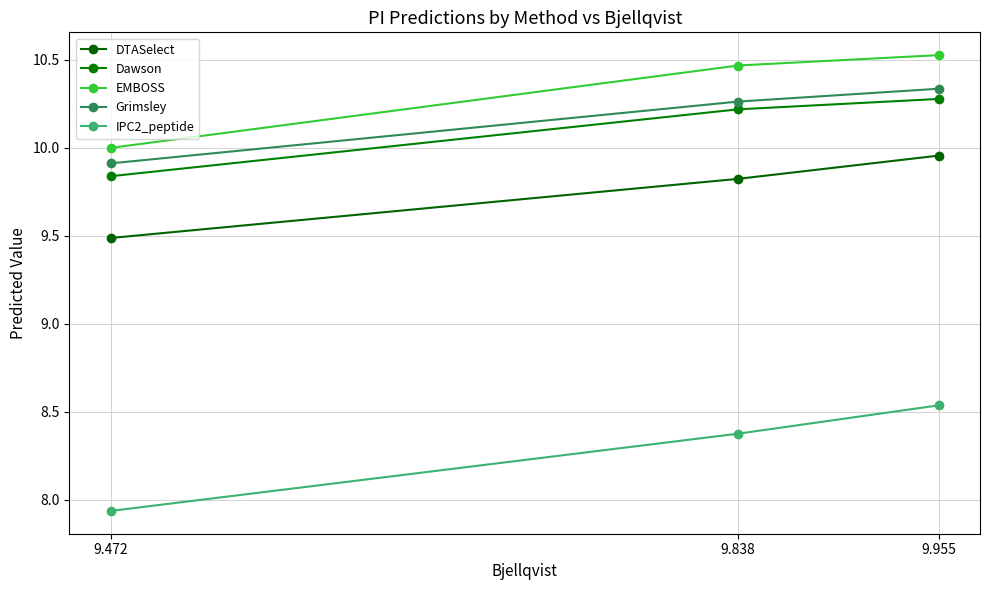

What is the value of the Grimsley point at the 2nd from the left?

10.3